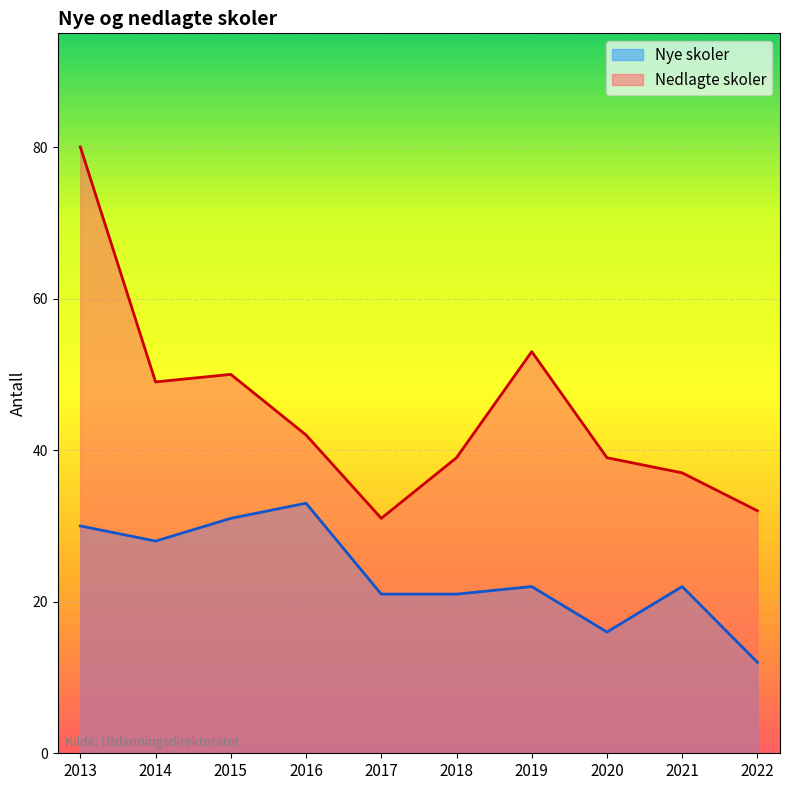

Which has a higher value, 2022 or 2017?

2017